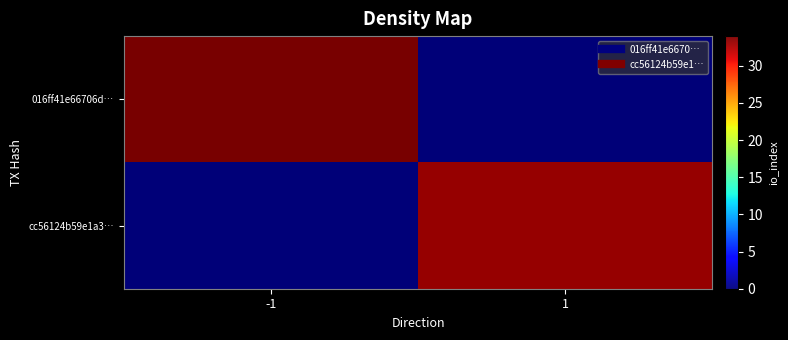

At which category is the sum across all series the highest?

-1